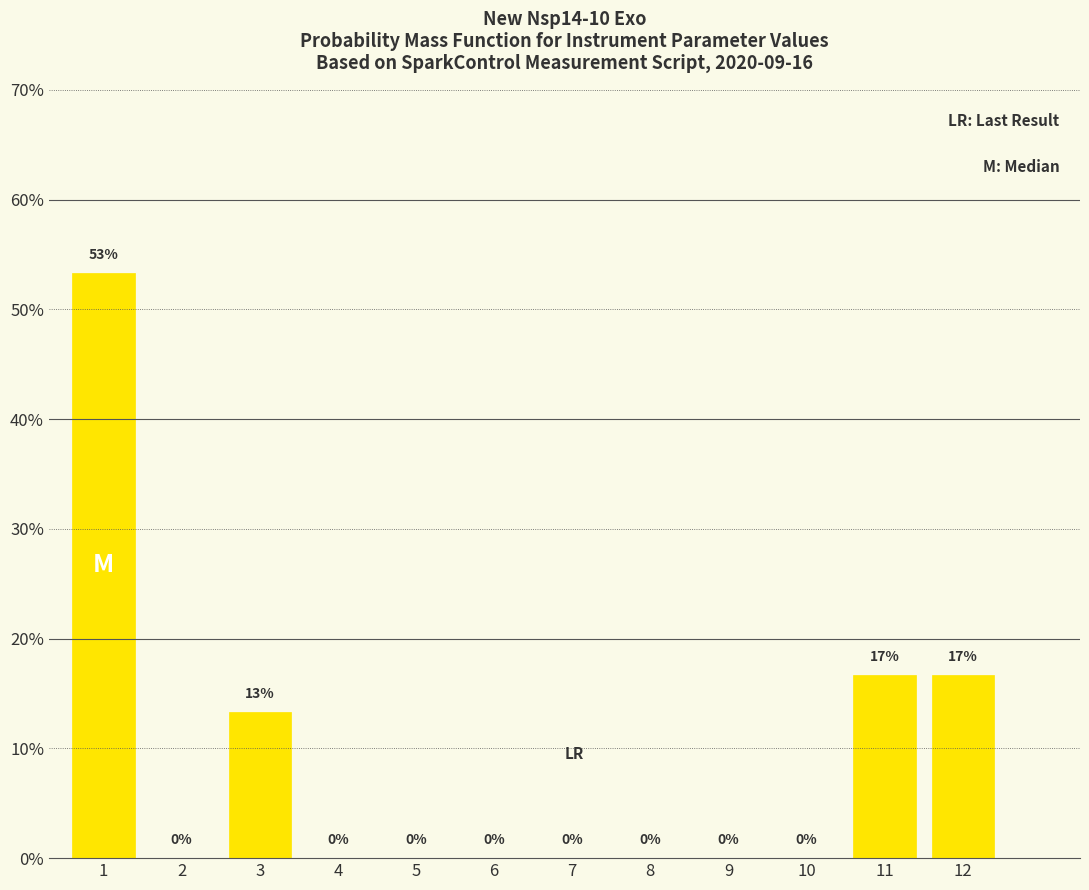

What is the greatest value displayed?

53.3